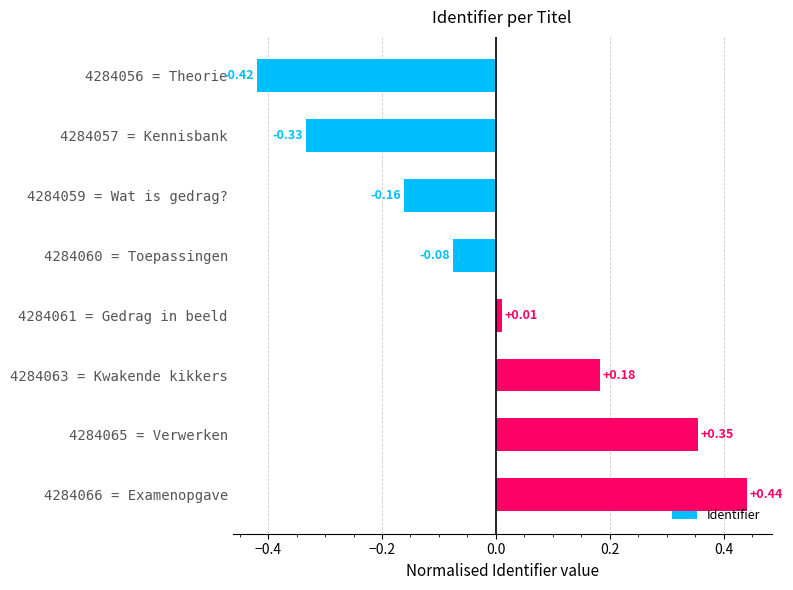

What is the change in value from 4284059 = Wat is gedrag? to 4284060 = Toepassingen?

+0.1